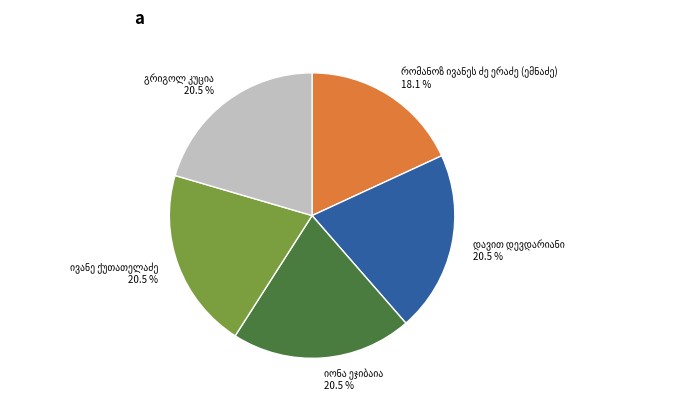

Is there any slice that represents more than half of the pie?

No